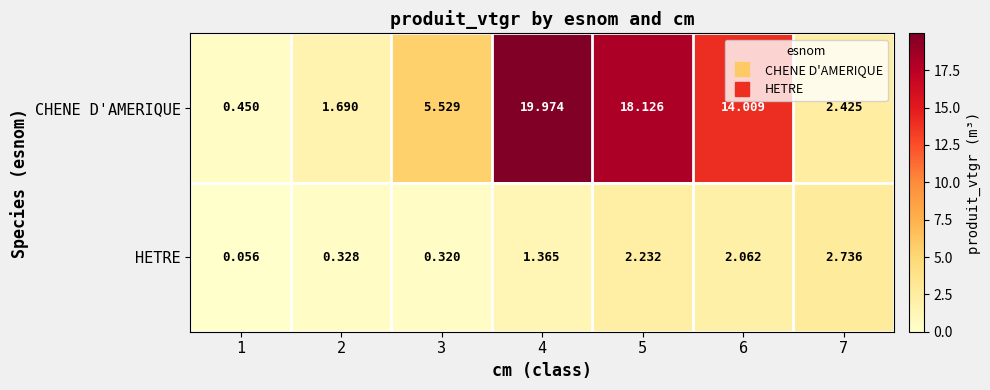

Is the value of HETRE at 7 greater than the value of CHENE D'AMERIQUE at 3?

No